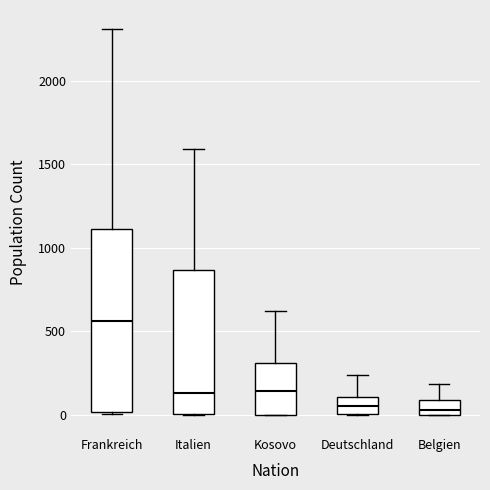

Which box's median line is the highest?

Frankreich